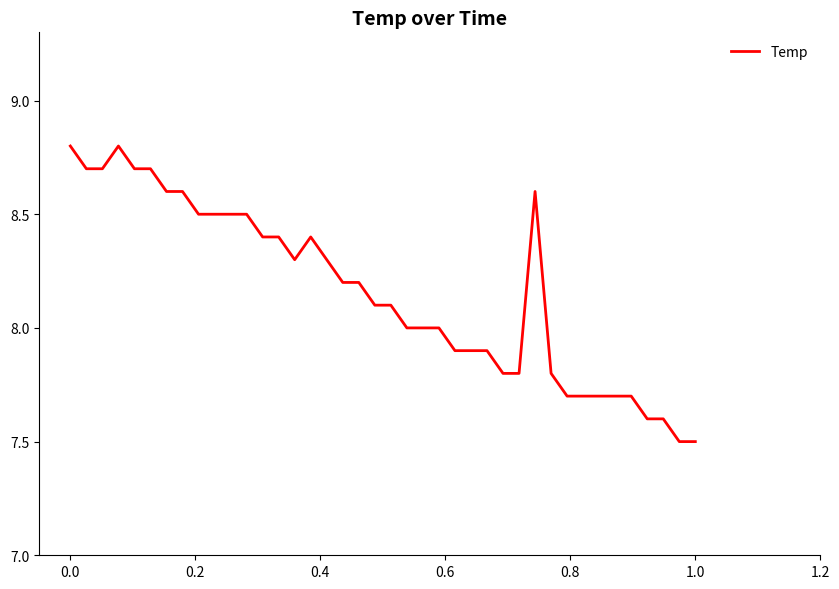

What is the greatest value displayed?

8.8